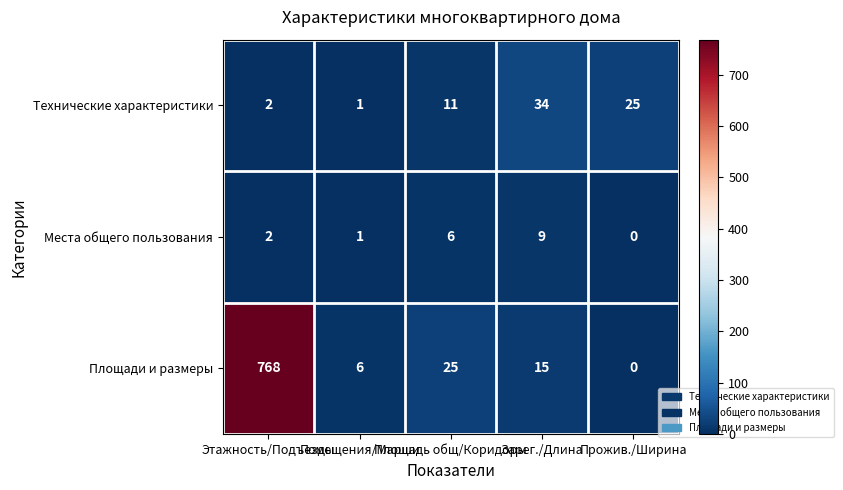

What is the difference between the second highest and second lowest values in the Площади и размеры series?

19